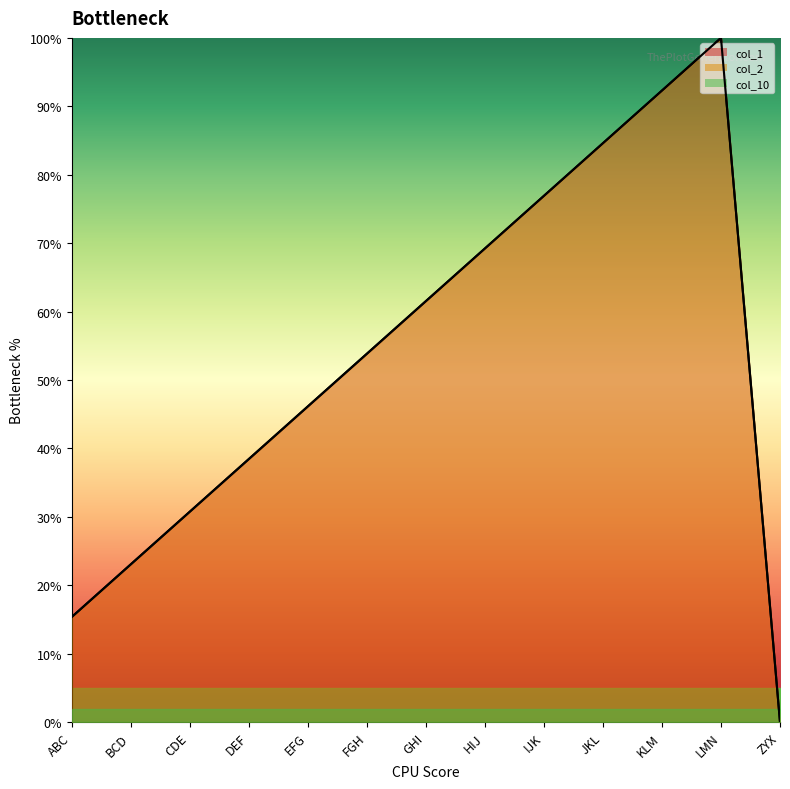

What is the sum of all col_1 values?

692.3